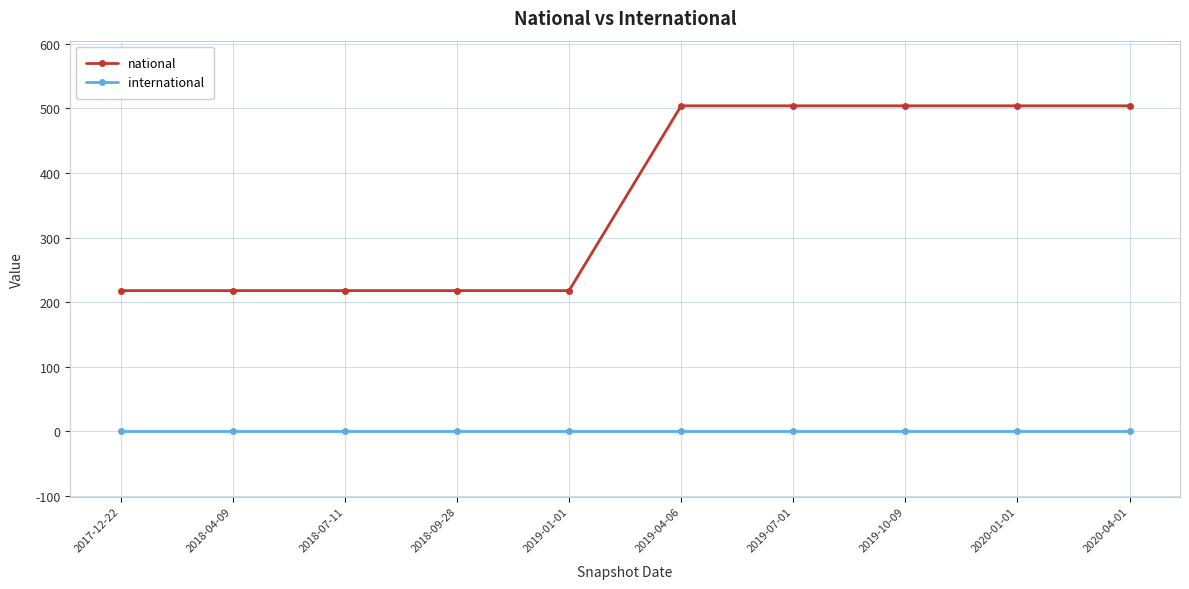

How many lines are shown in the chart?

2